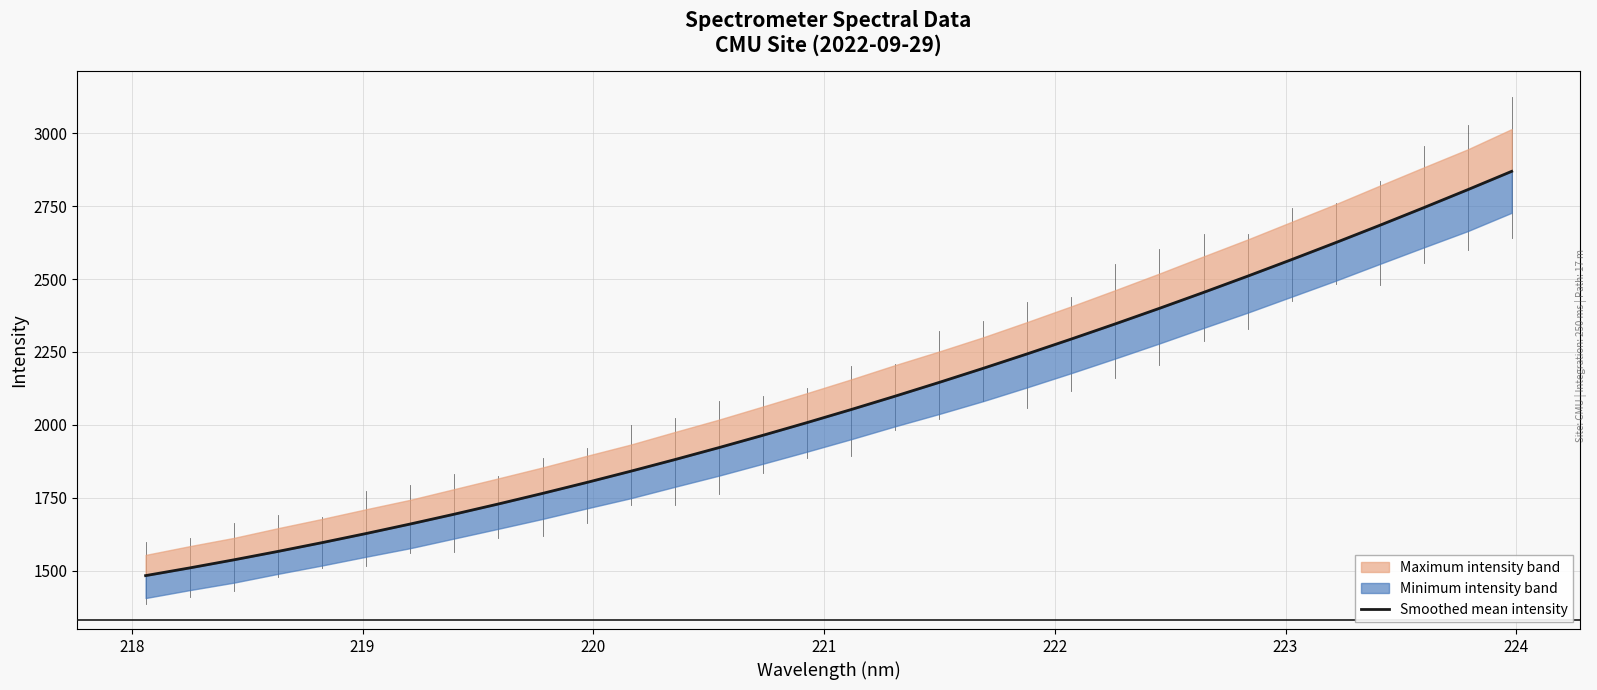

The value at 14 is 3446.1. True or false?

False